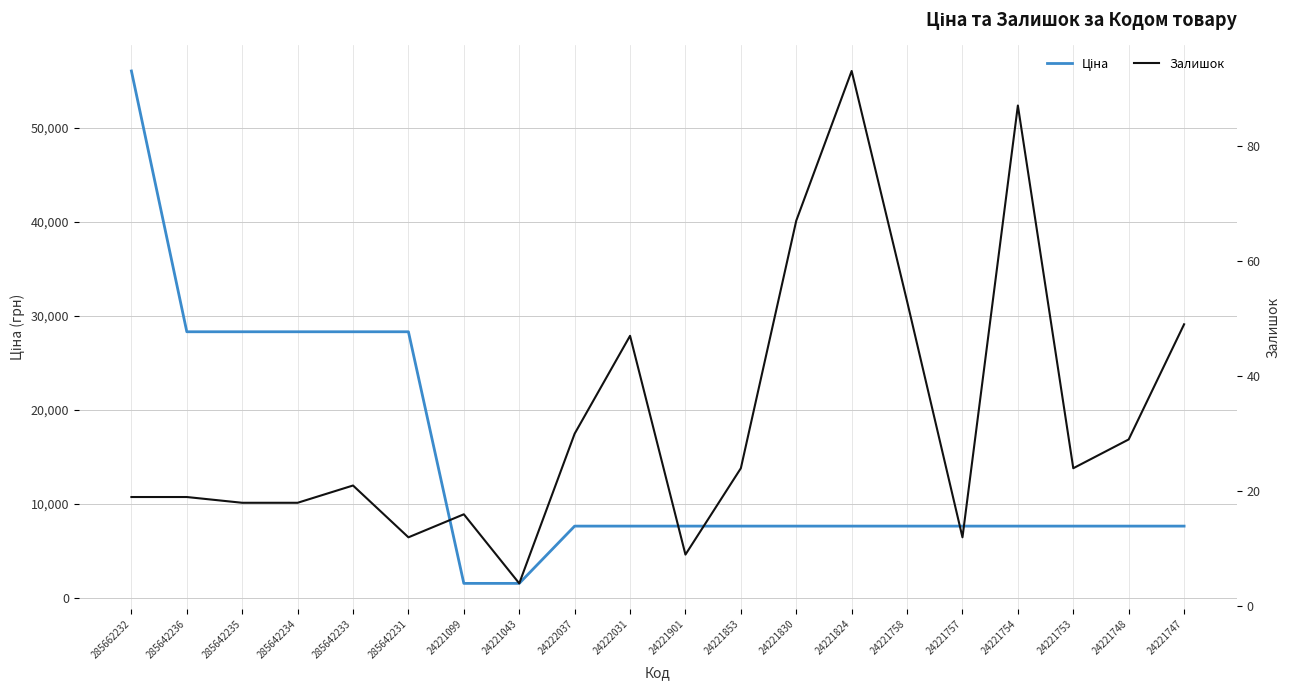

Which series has the largest range (max minus min)?

Ціна